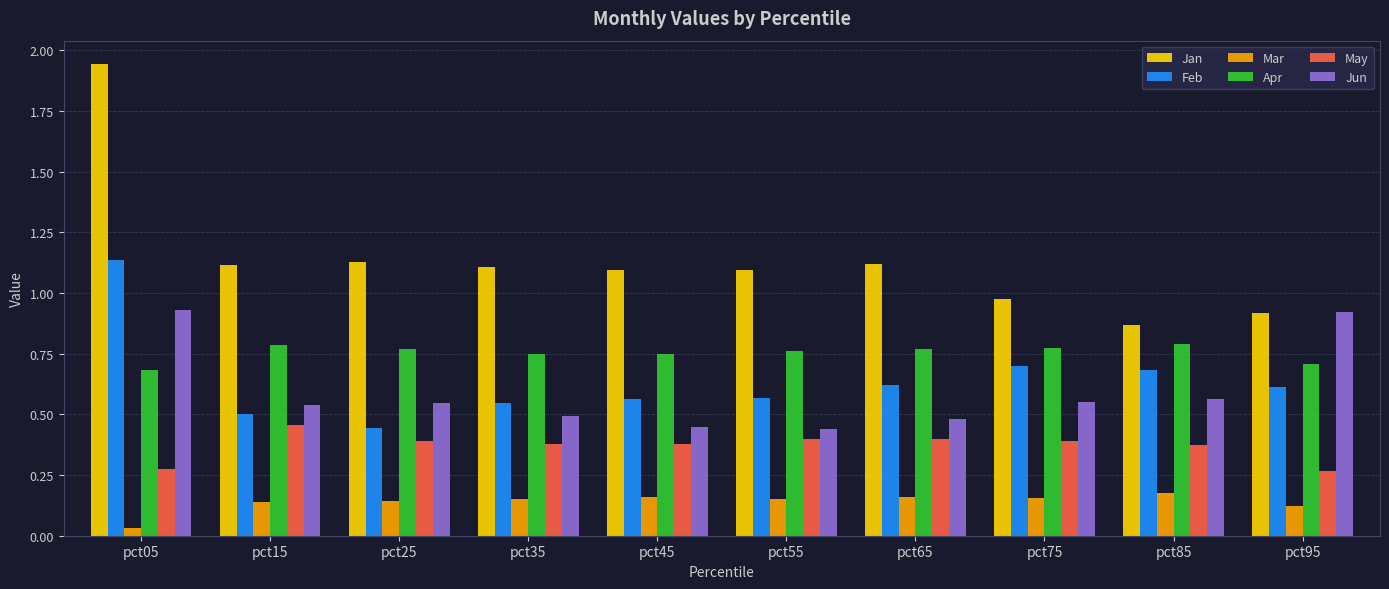

The value of Feb at pct35 is 0.2. True or false?

False